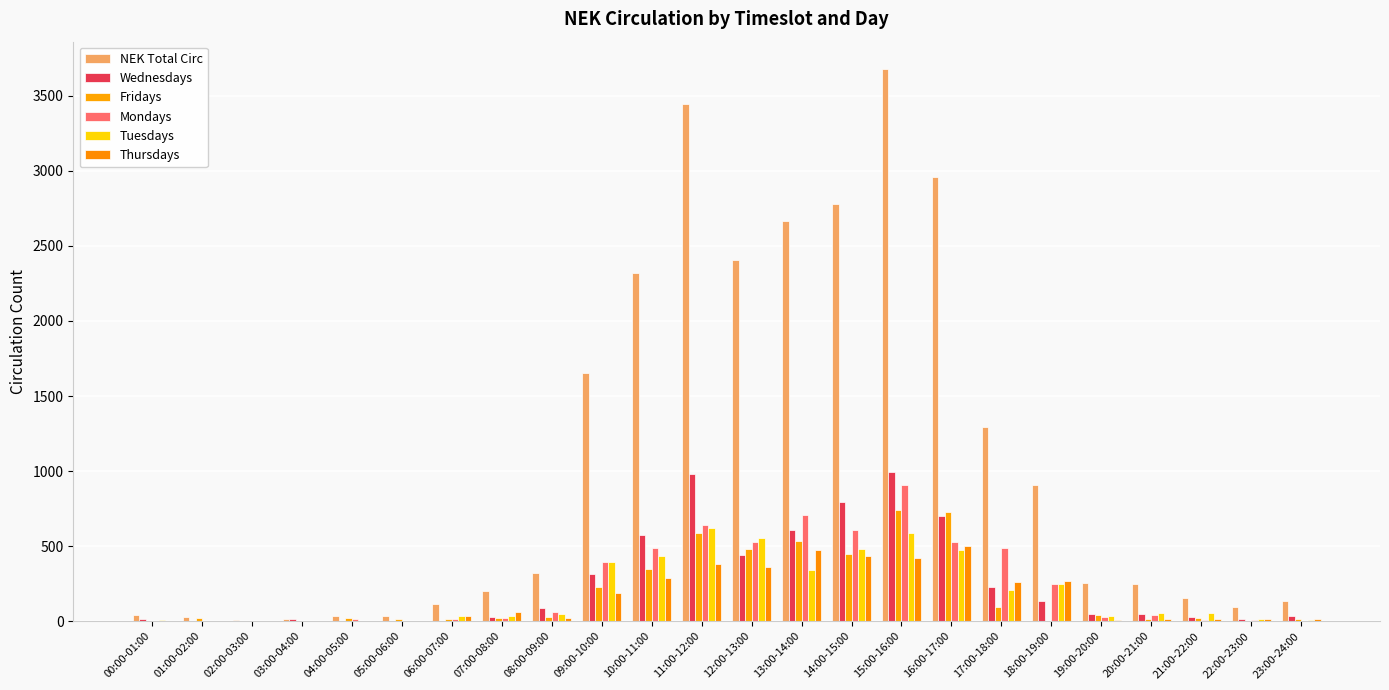

Rank the categories by Tuesdays value from lowest to highest.

01:00-02:00, 03:00-04:00, 05:00-06:00, 04:00-05:00, 02:00-03:00, 00:00-01:00, 23:00-24:00, 22:00-23:00, 07:00-08:00, 06:00-07:00, 19:00-20:00, 08:00-09:00, 20:00-21:00, 21:00-22:00, 17:00-18:00, 18:00-19:00, 13:00-14:00, 09:00-10:00, 10:00-11:00, 16:00-17:00, 14:00-15:00, 12:00-13:00, 15:00-16:00, 11:00-12:00